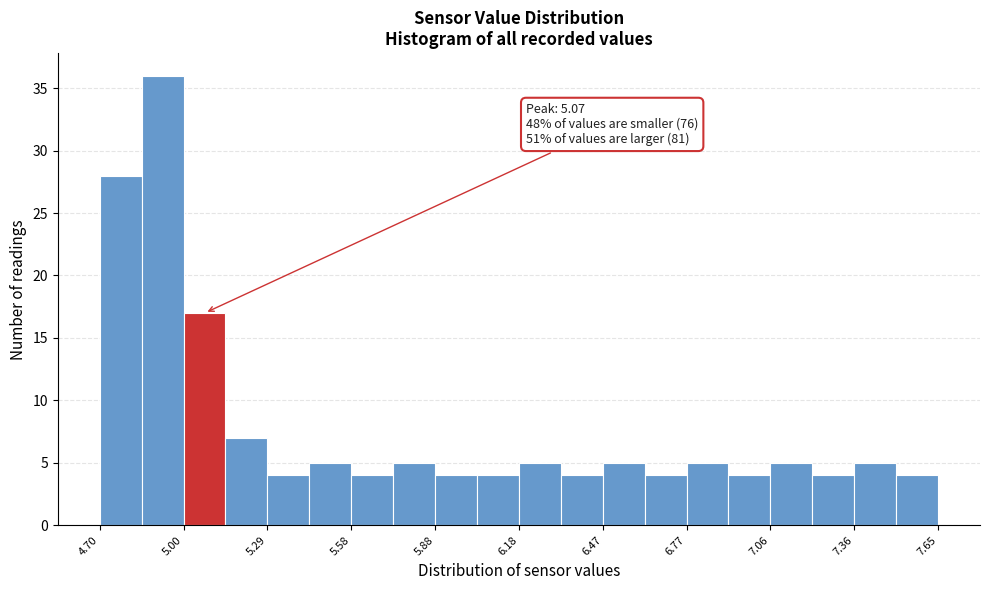

Read against the x-axis, roughly where is the centre of the tallest bar?

4.90